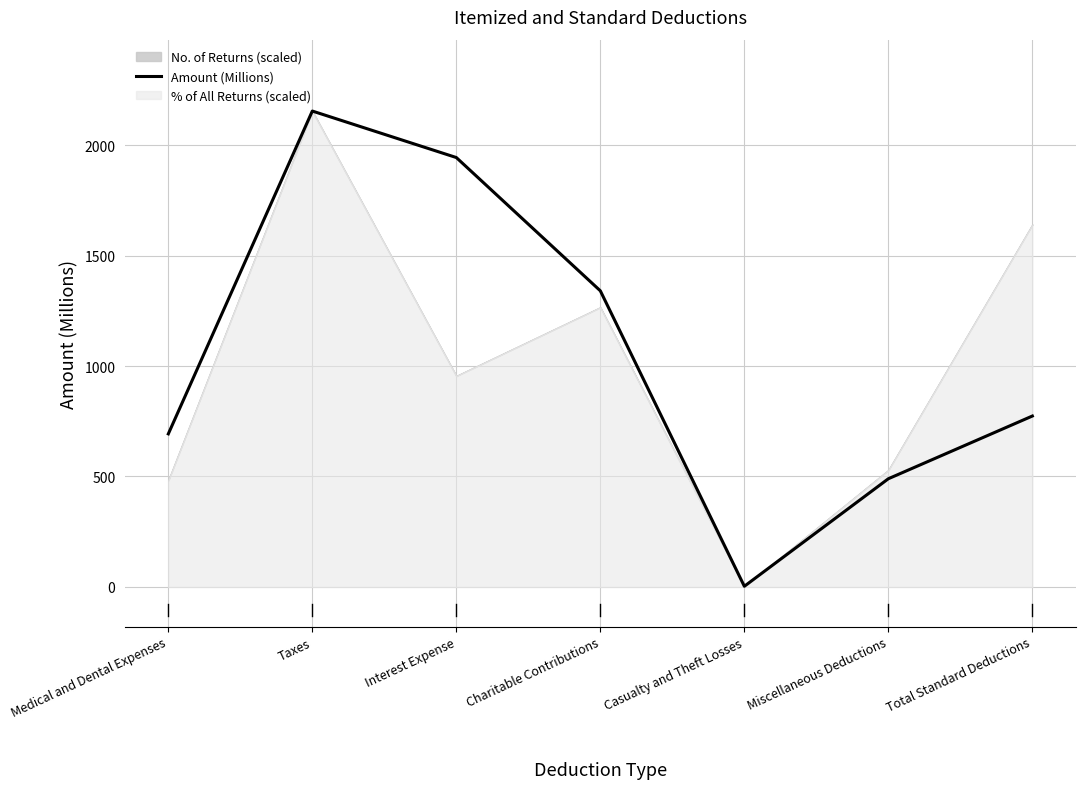

How many categories are shown in the chart?

7